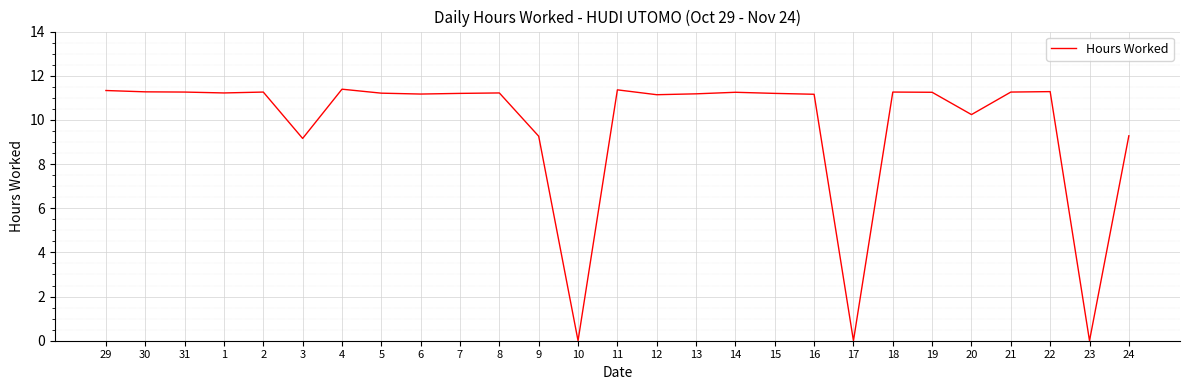

How many values are below 11?

7